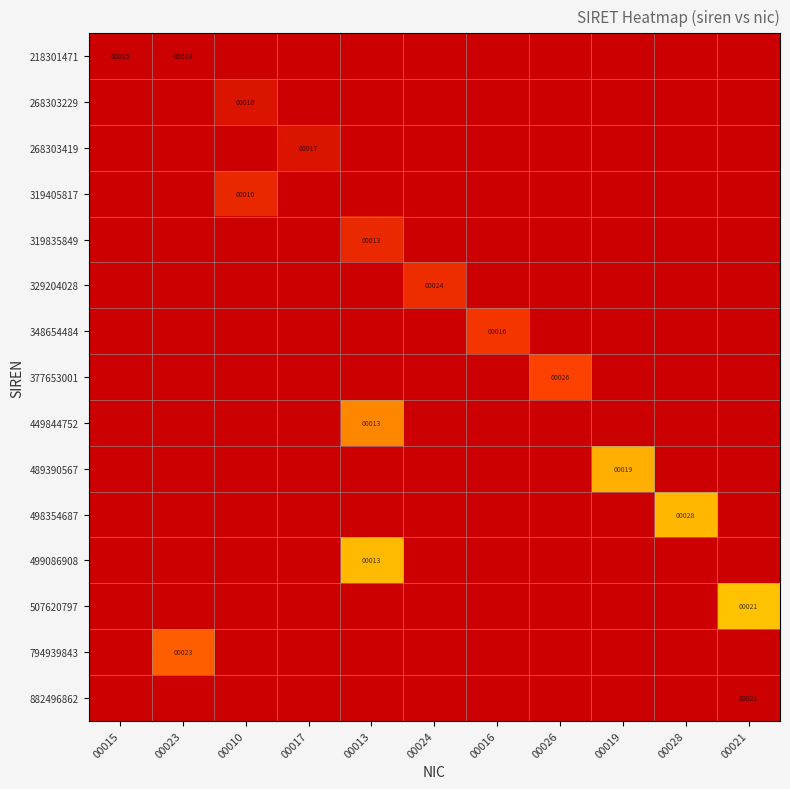

What is the minimum value shown in the chart?

21830147100015